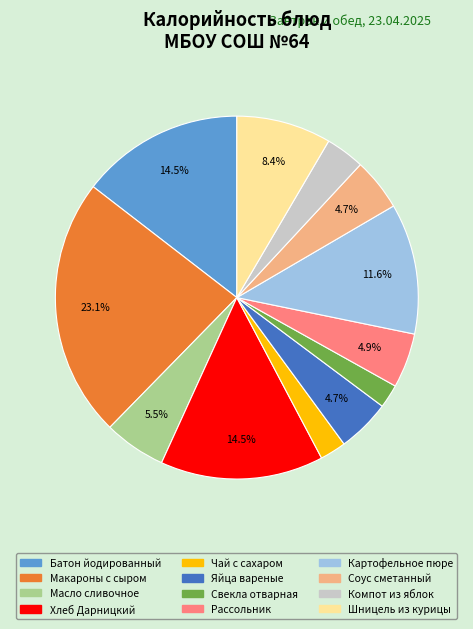

Is the sum of Хлеб Дарницкий and Рассольник greater than half?

No